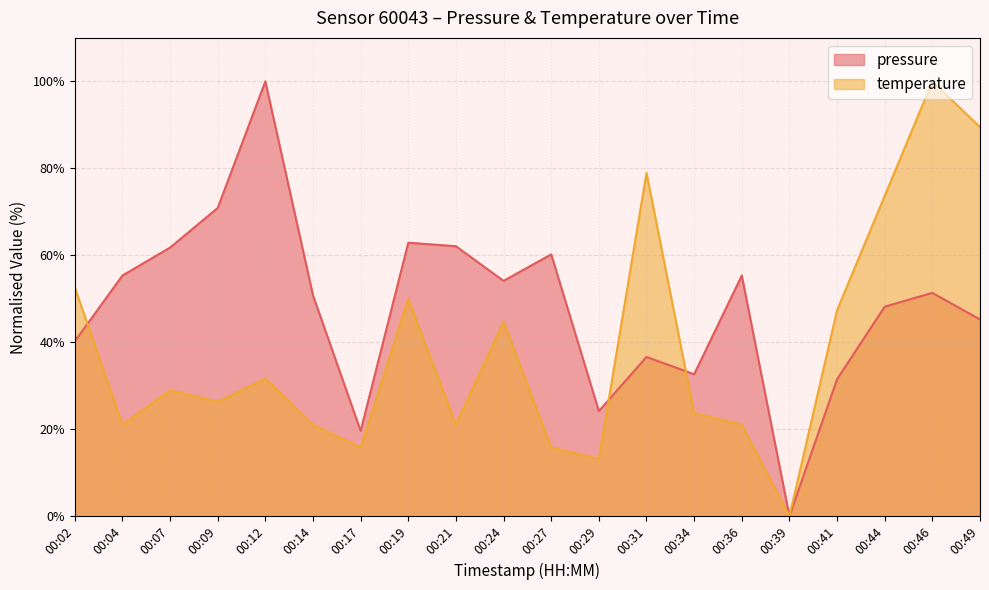

How many data points in pressure are less than 51?

10